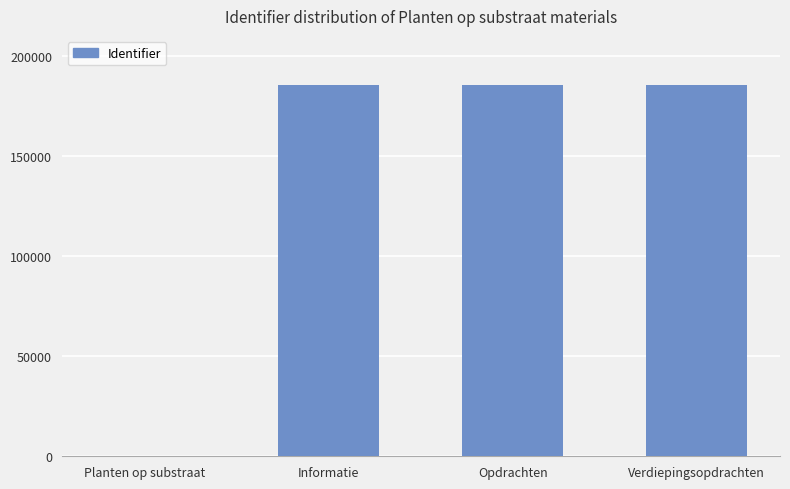

What is the change in value from Planten op substraat to Opdrachten?

+185677